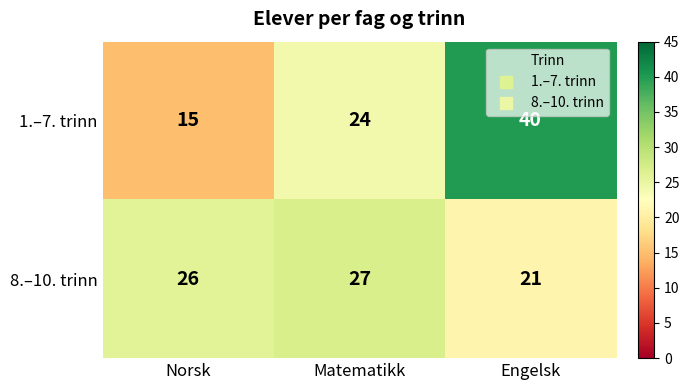

The value of 1.–7. trinn at Norsk is 10. True or false?

False